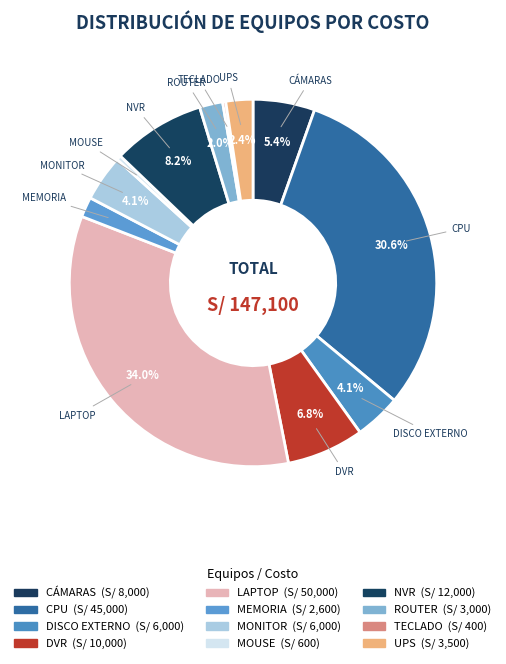

What percentage is the UPS slice, to the nearest percent?

2%